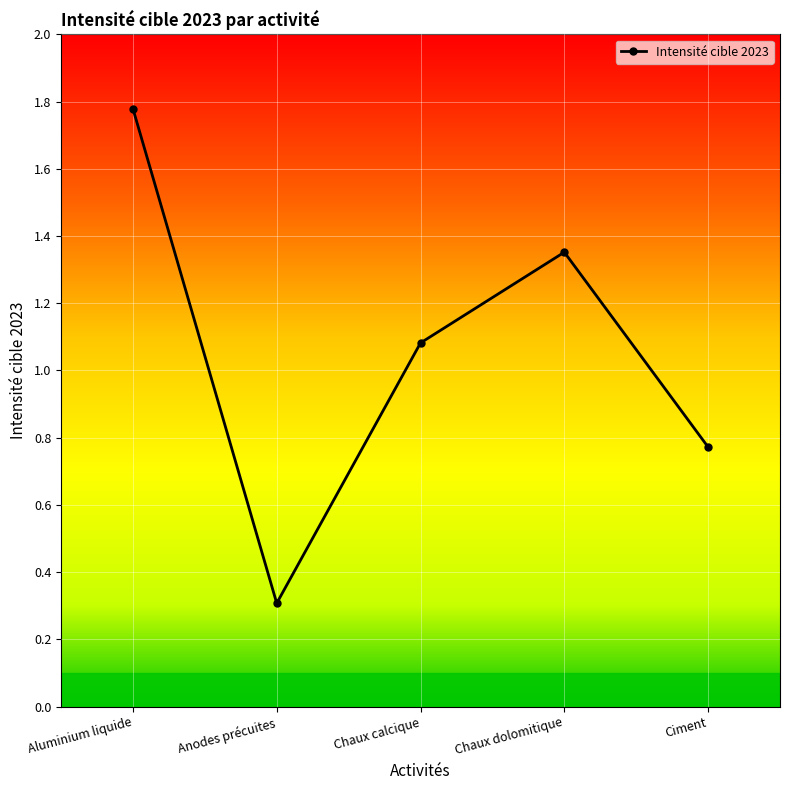

Which label corresponds to the smallest value in the chart?

Anodes précuites